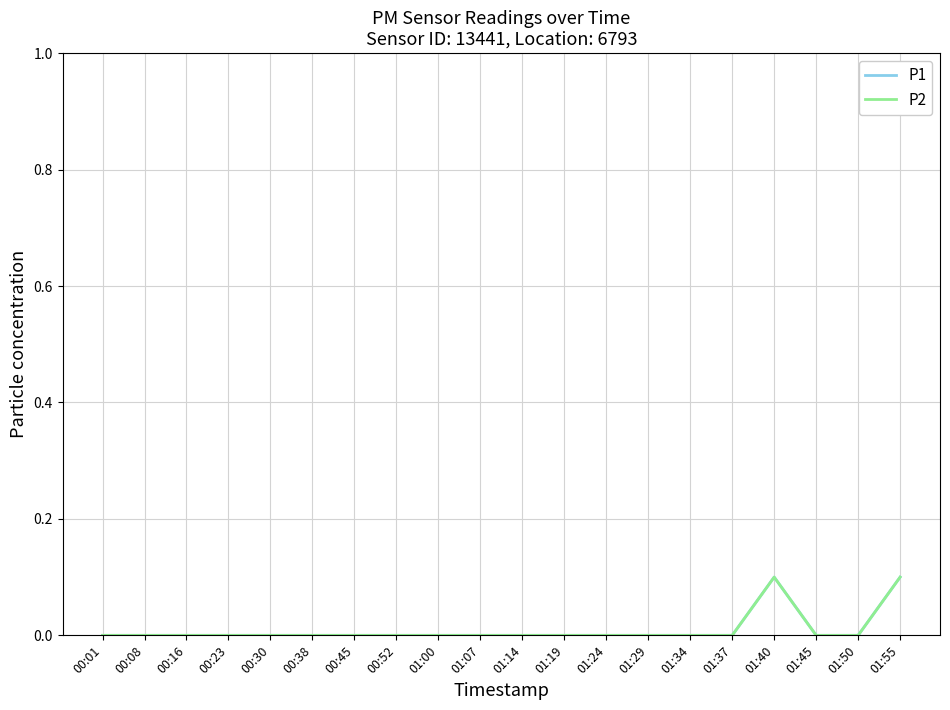

Rank the categories by P1 value from lowest to highest.

00:01, 00:08, 00:16, 00:23, 00:30, 00:38, 00:45, 00:52, 01:00, 01:07, 01:14, 01:19, 01:24, 01:29, 01:34, 01:37, 01:45, 01:50, 01:40, 01:55